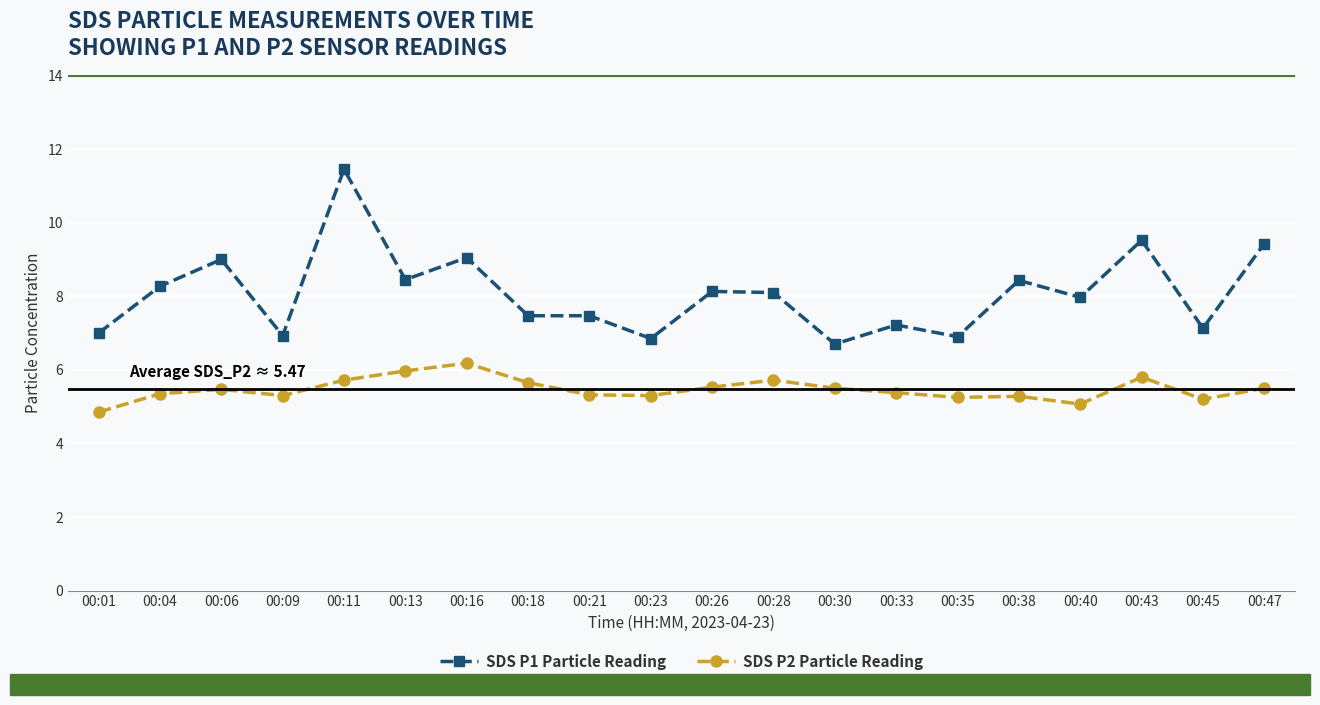

At which category does the chart reach its peak across all series?

00:11